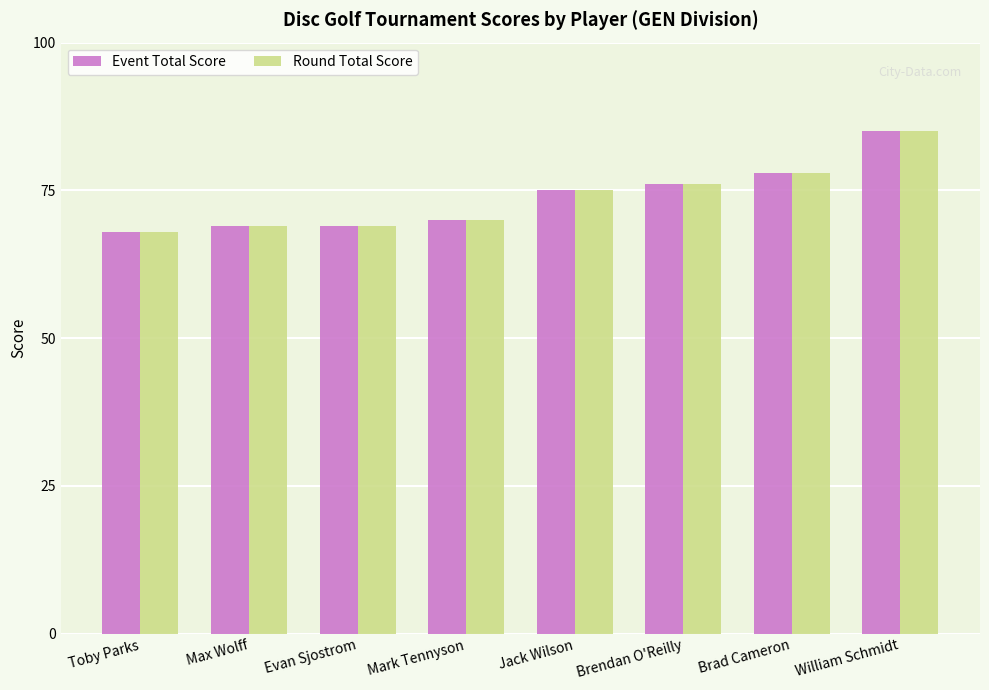

Reading left to right, transcribe all the data shown in this chart.

Event Total Score: 68	69	69	70	75	76	78	85
Round Total Score: 68	69	69	70	75	76	78	85